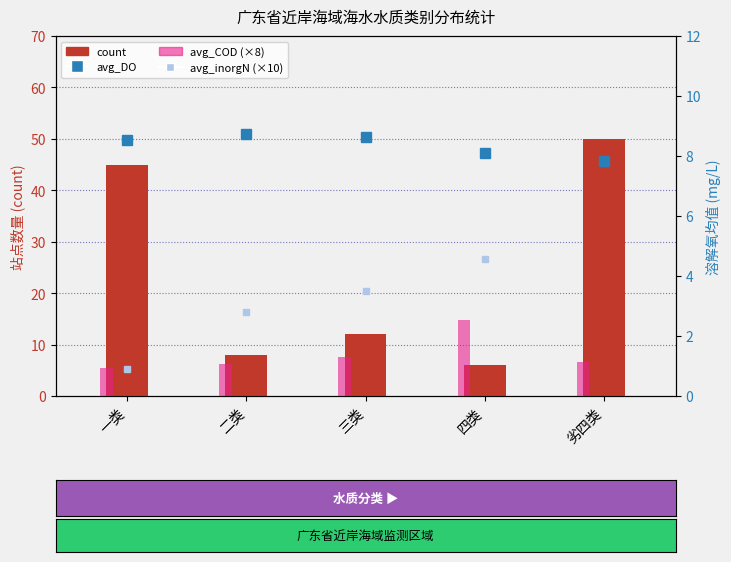

Which category has the lowest value in the avg_DO series?

劣四类